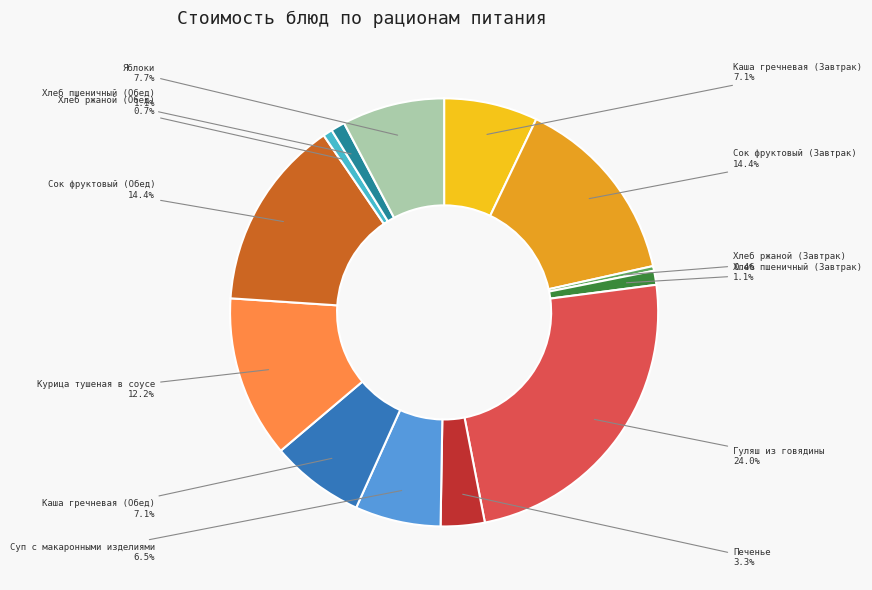

Is there any slice that represents more than half of the pie?

No